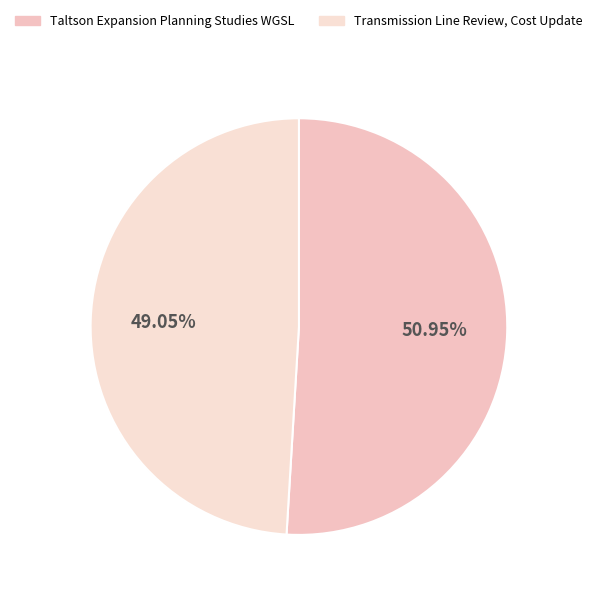

Rank the categories by value from lowest to highest.

Transmission Line Review, Cost Update, Taltson Expansion Planning Studies WGSL